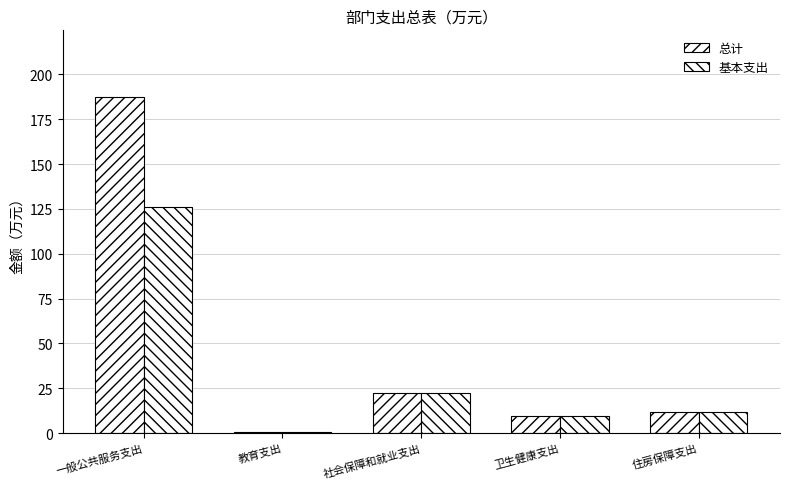

At which label does 基本支出 first exceed 11?

一般公共服务支出